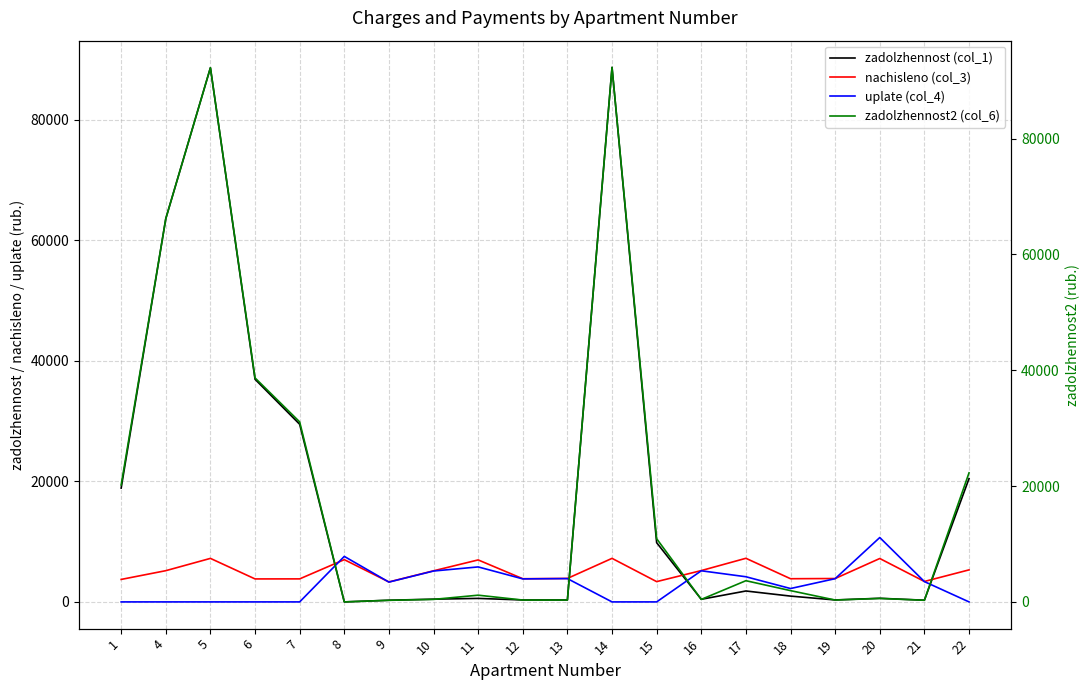

How many interior local peaks does the nachisleno (col_3) series have?

6